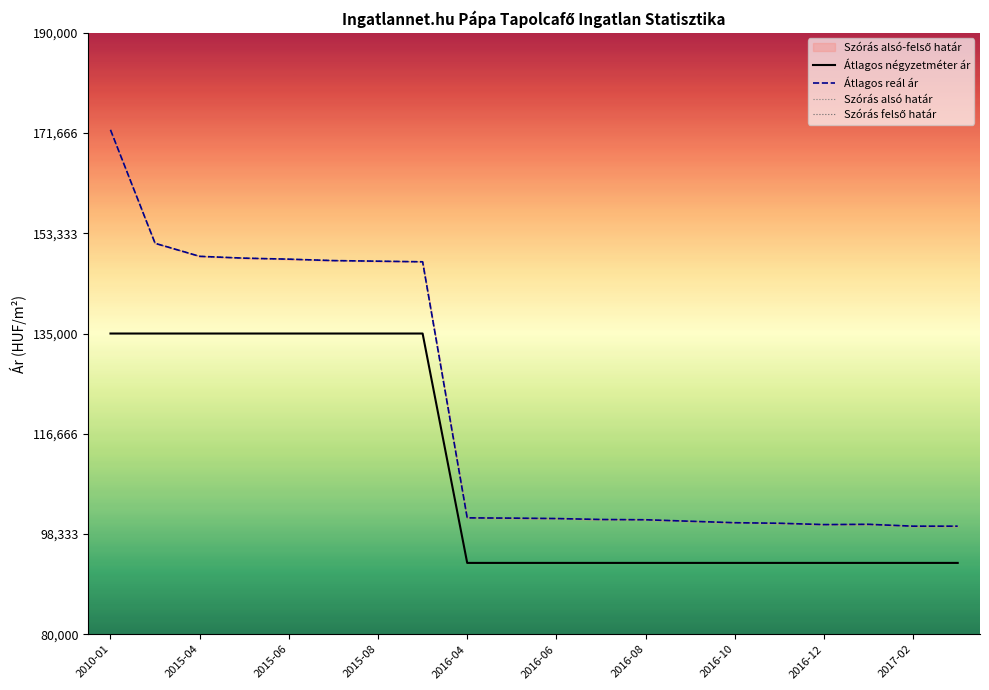

Which series has the largest range (max minus min)?

Átlagos reál ár